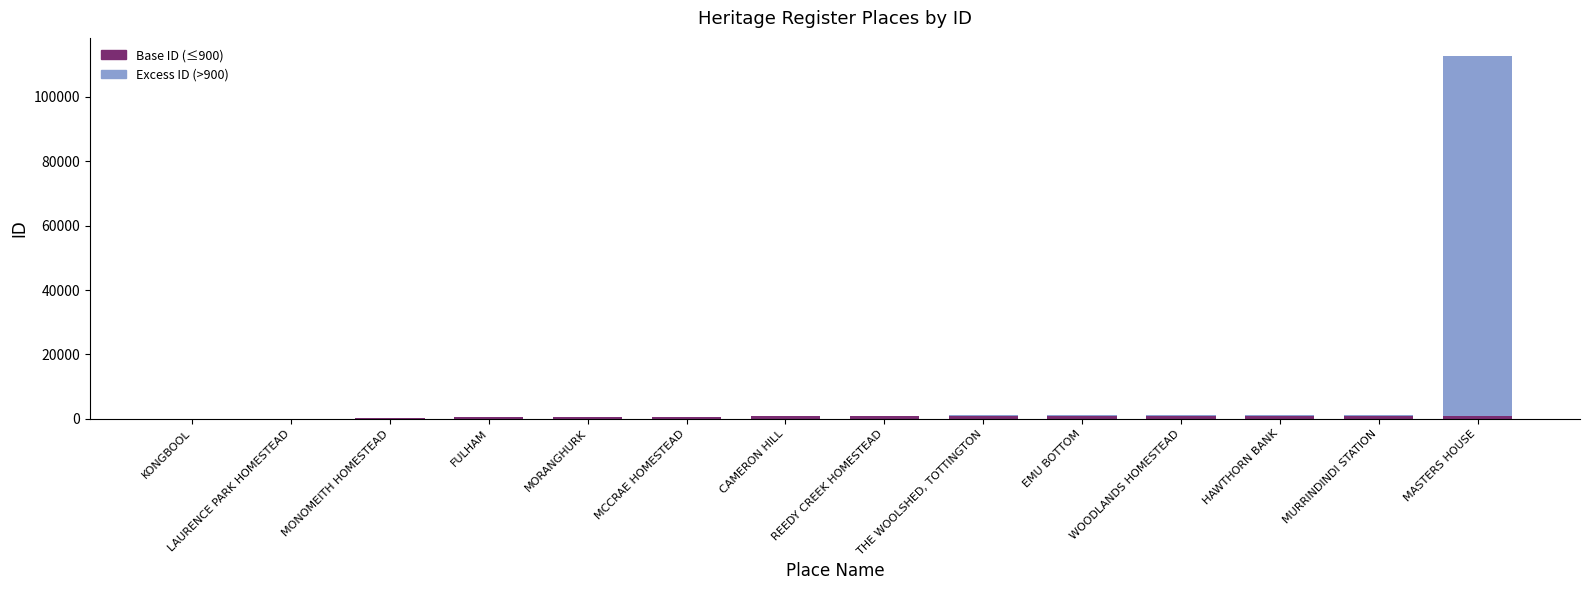

At which category is the sum across all series the highest?

MASTERS HOUSE